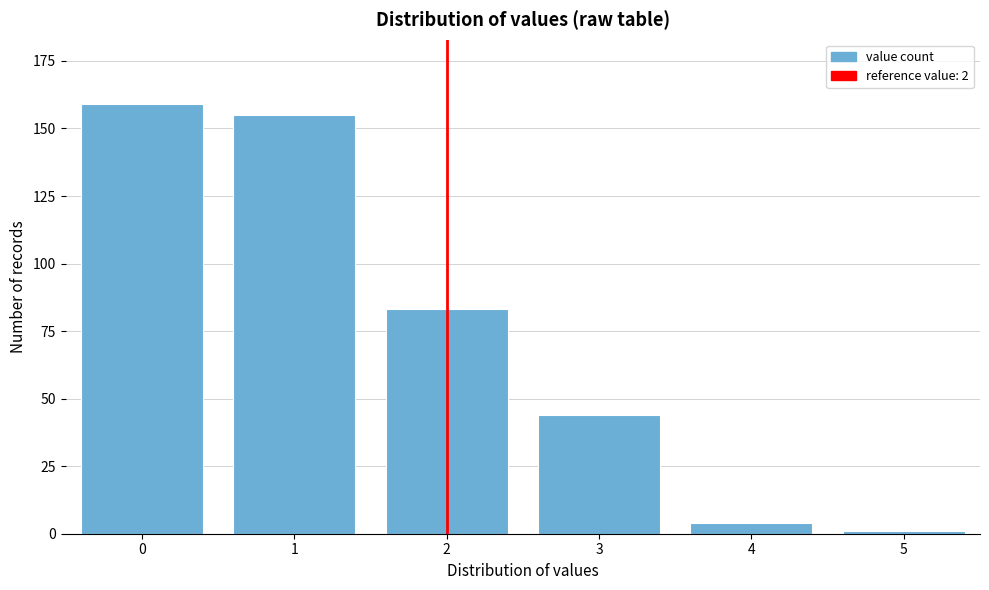

Reading left to right, transcribe all the data shown in this chart.

159	155	83	44	4	1